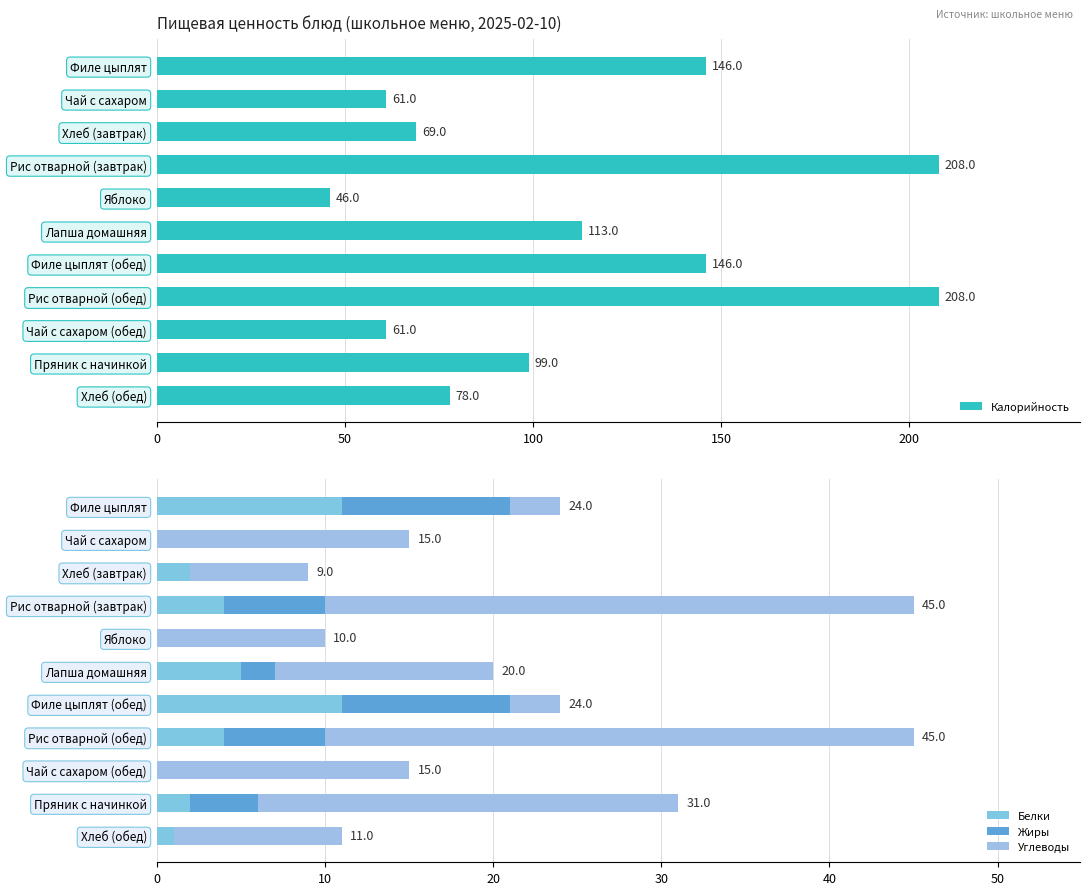

The value of Калорийность at Чай с сахаром (обед) is 61. True or false?

True